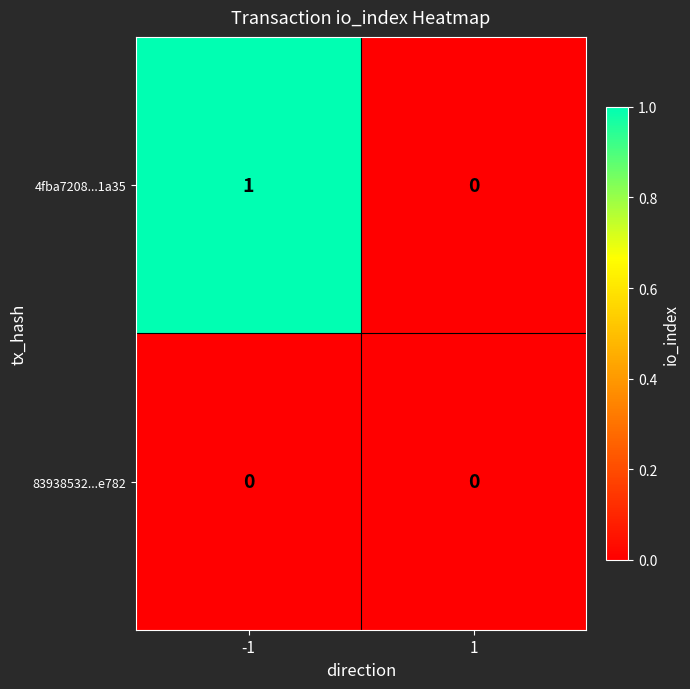

Rank the series by their maximum value, from highest to lowest.

4fba7208...1a35, 83938532...e782